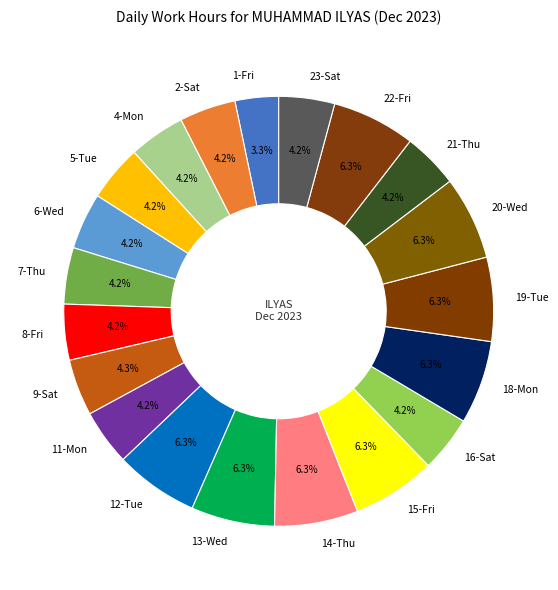

Is the sum of 4-Mon and 1-Fri greater than half?

No